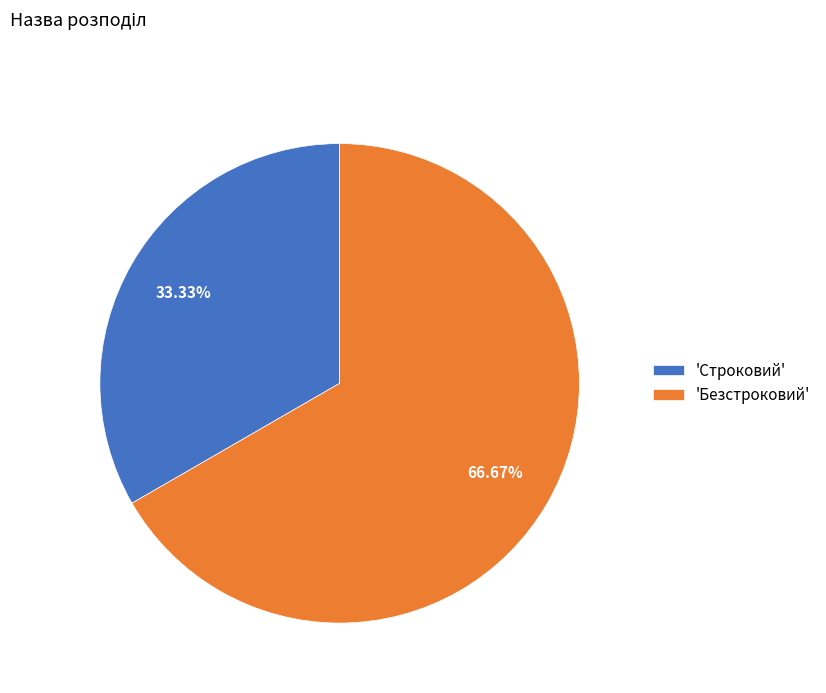

Rank the categories by value from highest to lowest.

'Безстроковий', 'Строковий'